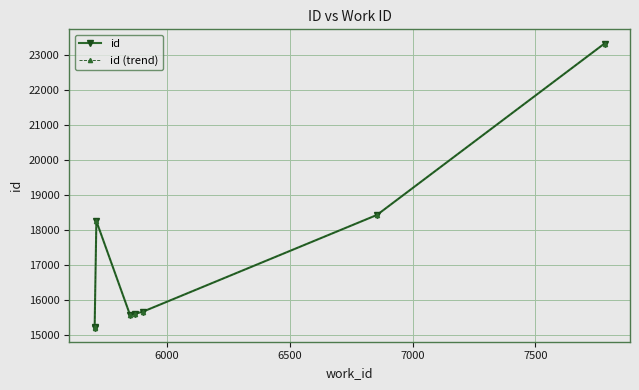

What is the sum of all id values?

137309